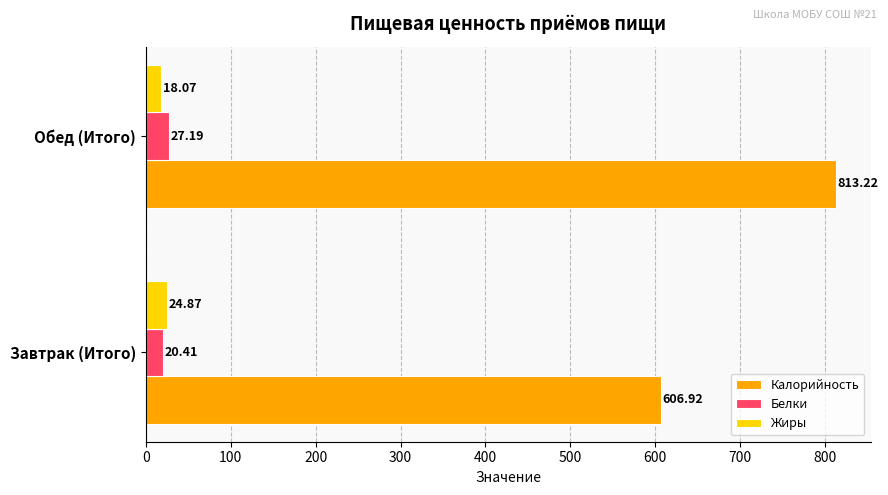

Rank the series by their maximum value, from lowest to highest.

Жиры, Белки, Калорийность